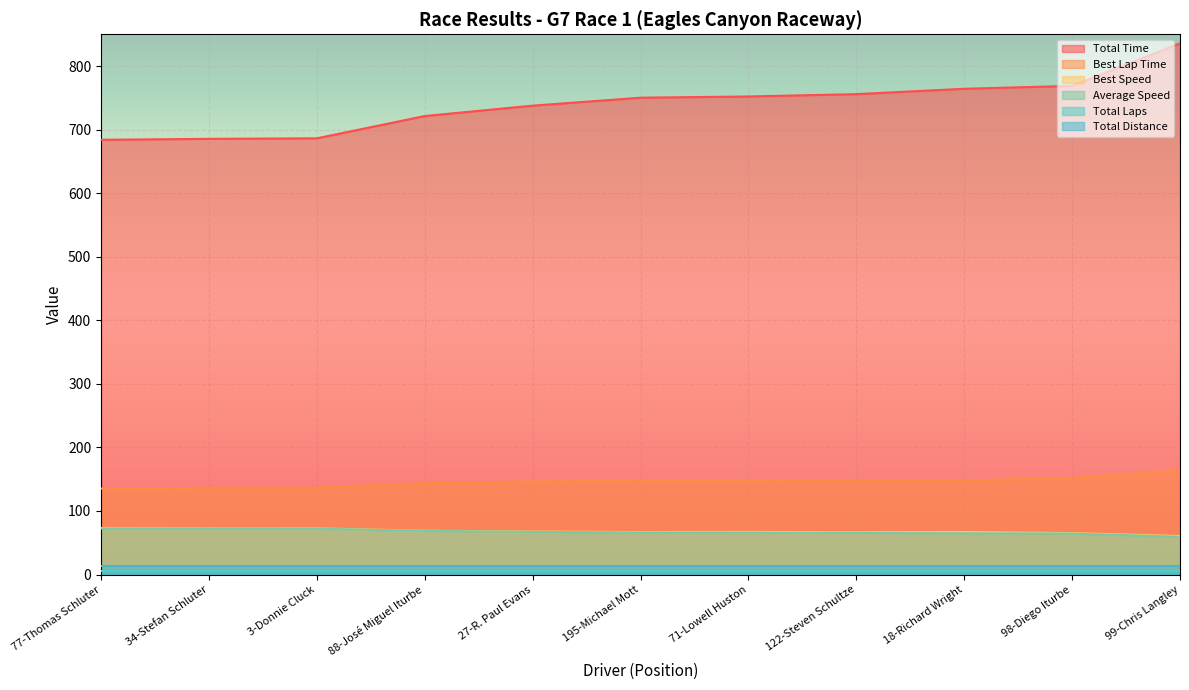

True or false: Best Lap Time and Best Speed cross at least once.

False